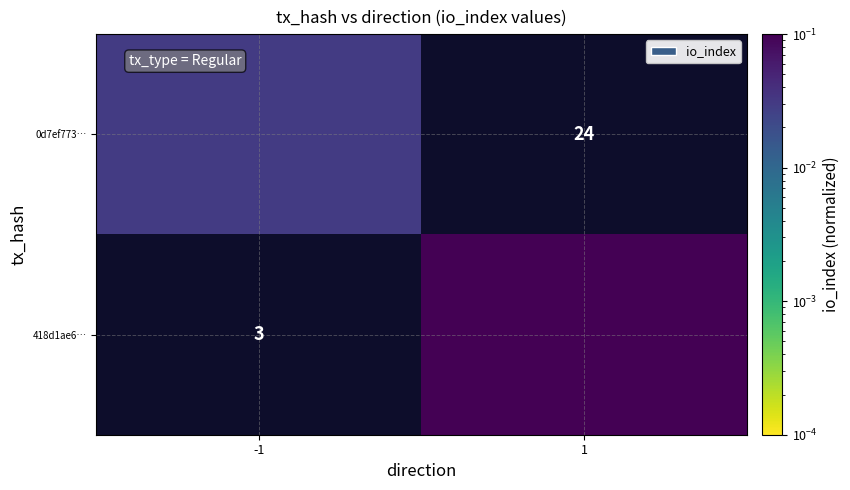

Is the value of 0d7ef773… at -1 greater than the value of 418d1ae6… at 1?

No